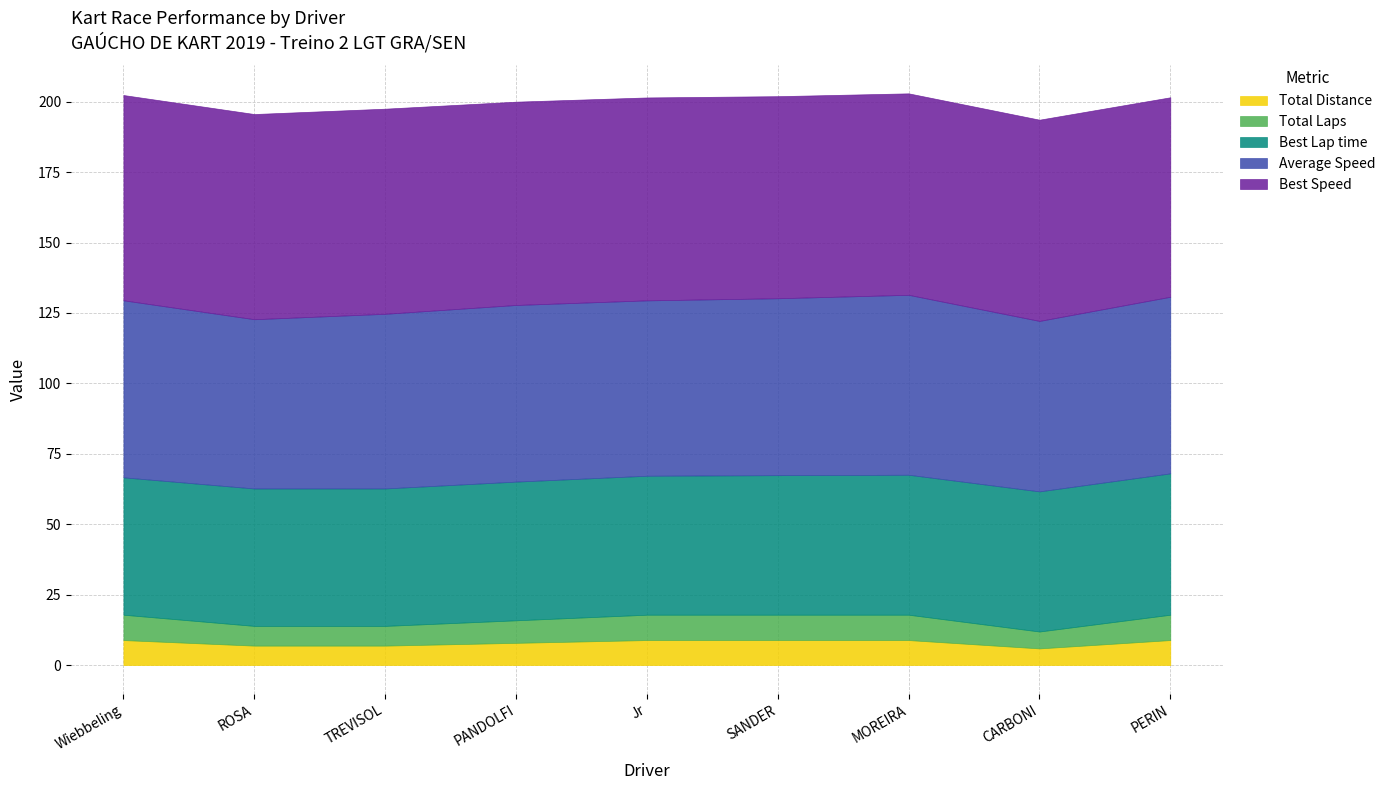

What is the minimum value for Total Distance?

5.9